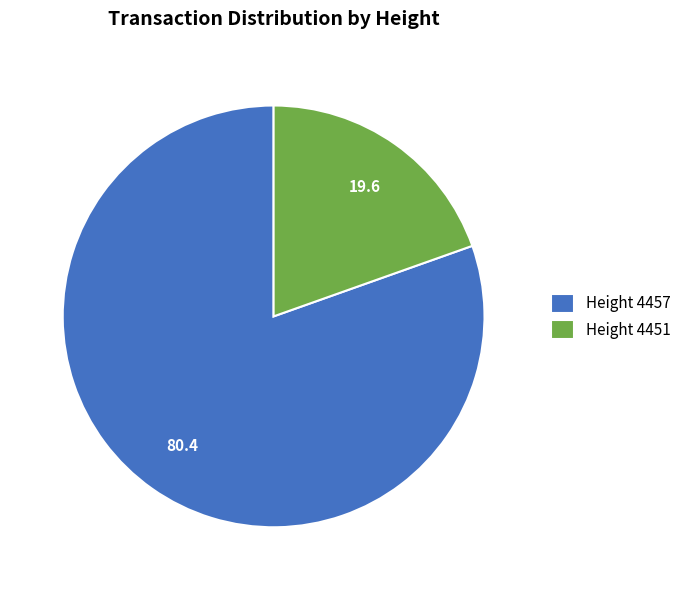

Which has a higher value, Height 4457 or Height 4451?

Height 4457